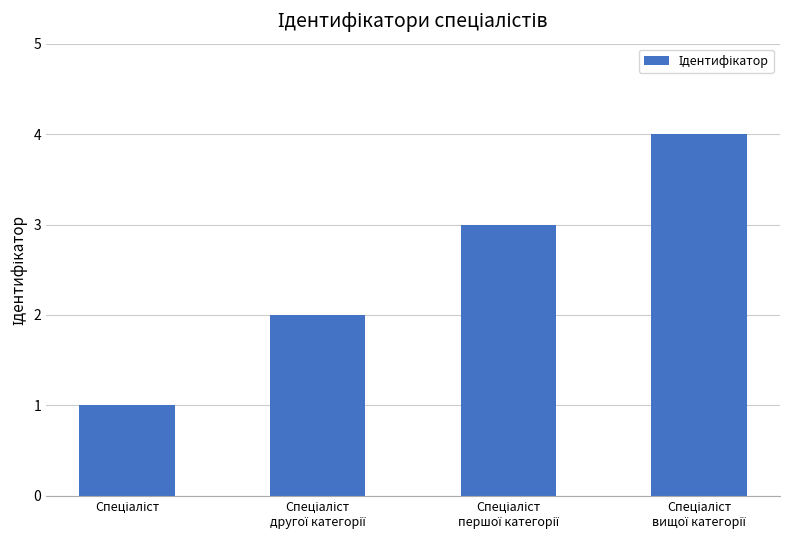

Count the values in the range 2 to 4.

3